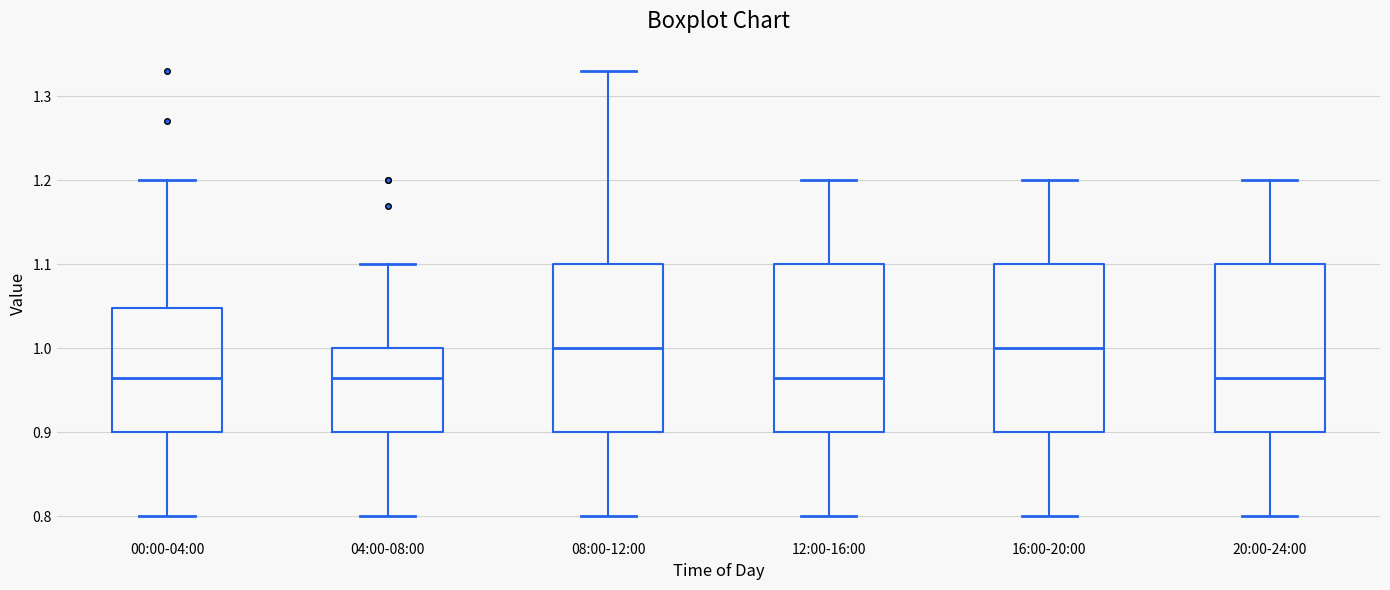

Reading left to right, read every box against the y-axis: the position of its median line, the range the box covers, and the ends of its whiskers. The values are not printed on the chart, so give them approximately, as read against the axis.

00:00-04:00: median 0.97, box 0.90 to 1.05, whiskers 0.80 to 1.20
04:00-08:00: median 0.97, box 0.90 to 1.00, whiskers 0.80 to 1.10
08:00-12:00: median 1.00, box 0.90 to 1.10, whiskers 0.80 to 1.33
12:00-16:00: median 0.97, box 0.90 to 1.10, whiskers 0.80 to 1.20
16:00-20:00: median 1.00, box 0.90 to 1.10, whiskers 0.80 to 1.20
20:00-24:00: median 0.97, box 0.90 to 1.10, whiskers 0.80 to 1.20